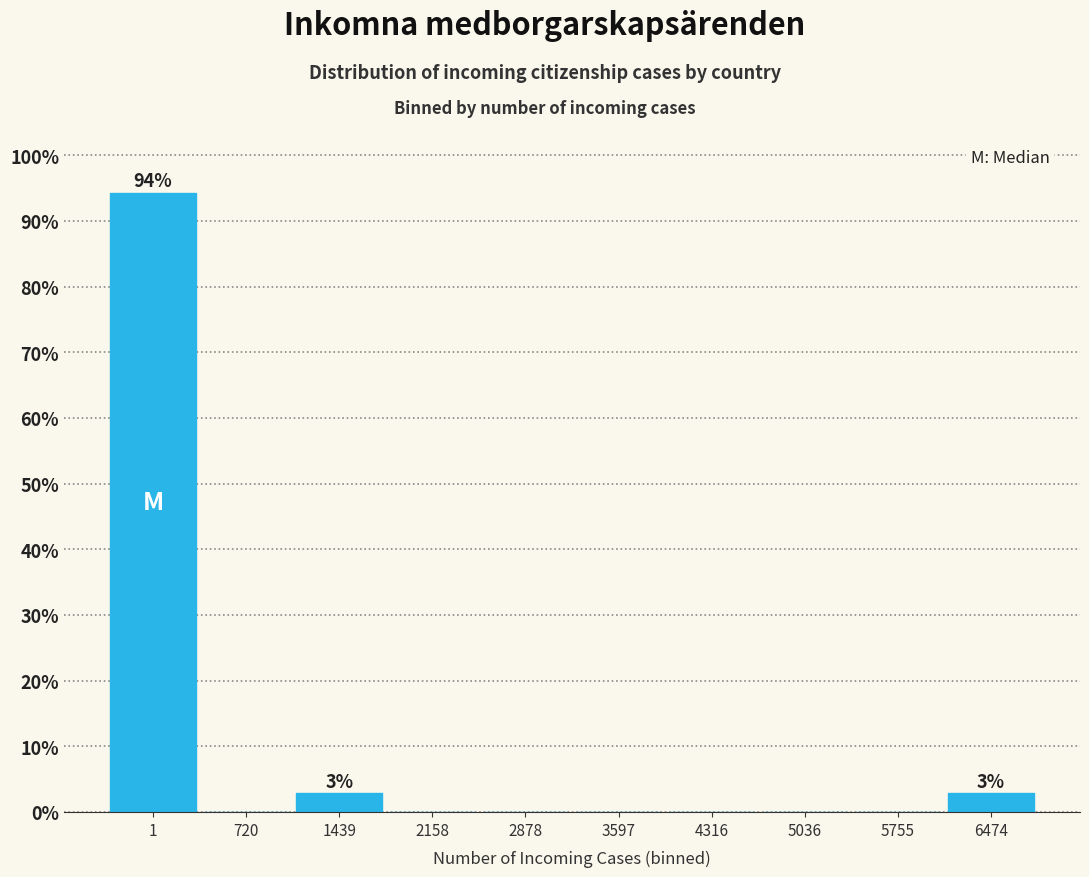

Reading left to right, what are all the values shown in this chart?

1=94.3	720=0.0	1439=2.9	2158=0.0	2878=0.0	3597=0.0	4316=0.0	5036=0.0	5755=0.0	6474=2.9